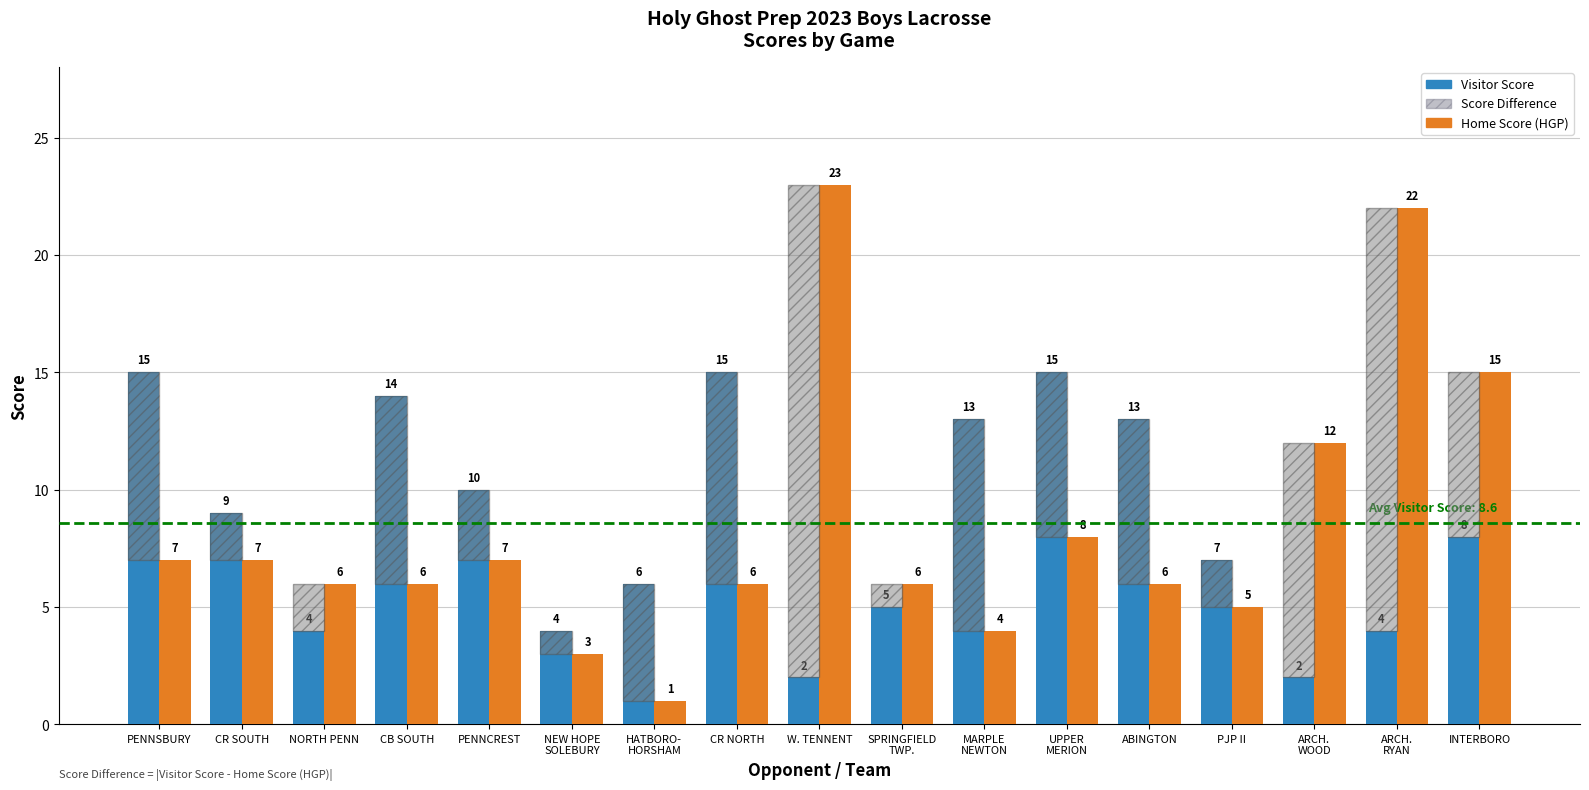

Between W. TENNENT and CR NORTH, which is larger?

CR NORTH